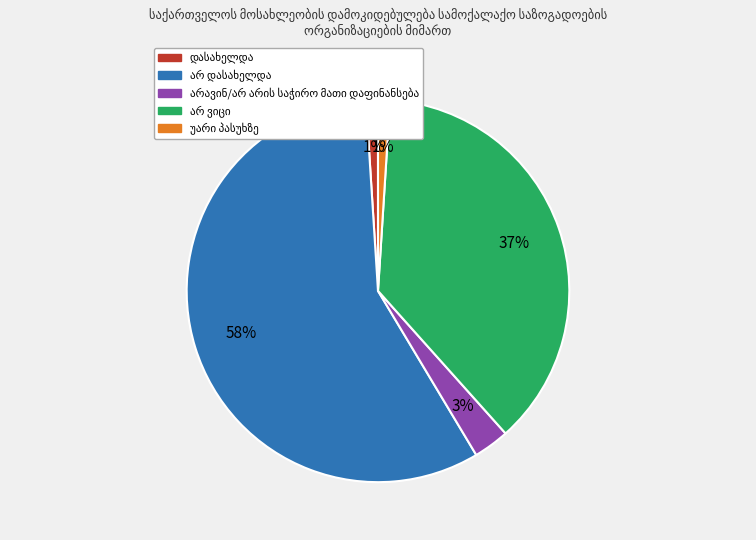

To the nearest percent, what is the difference between the largest and smallest slice percentages?

57%